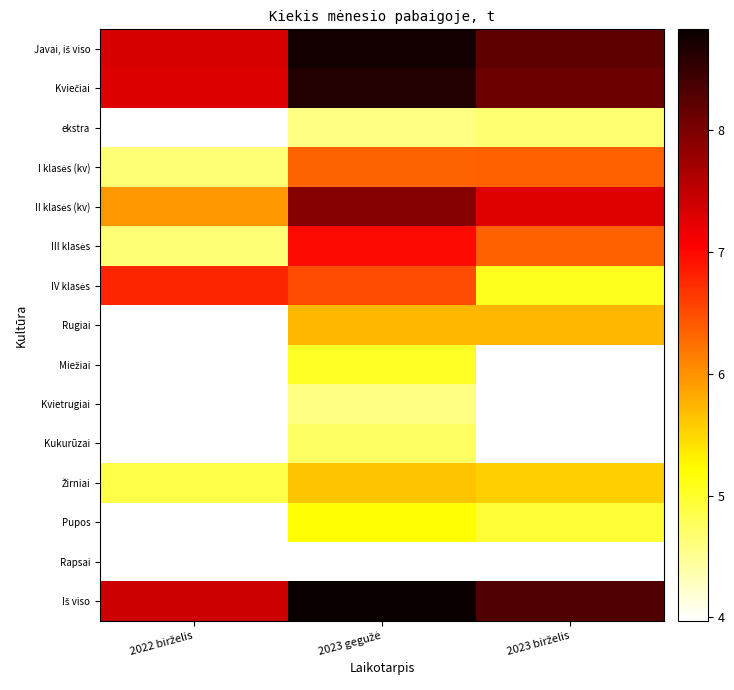

The value of Kvietrugiai at 2023 gegužė is 1.7. True or false?

False